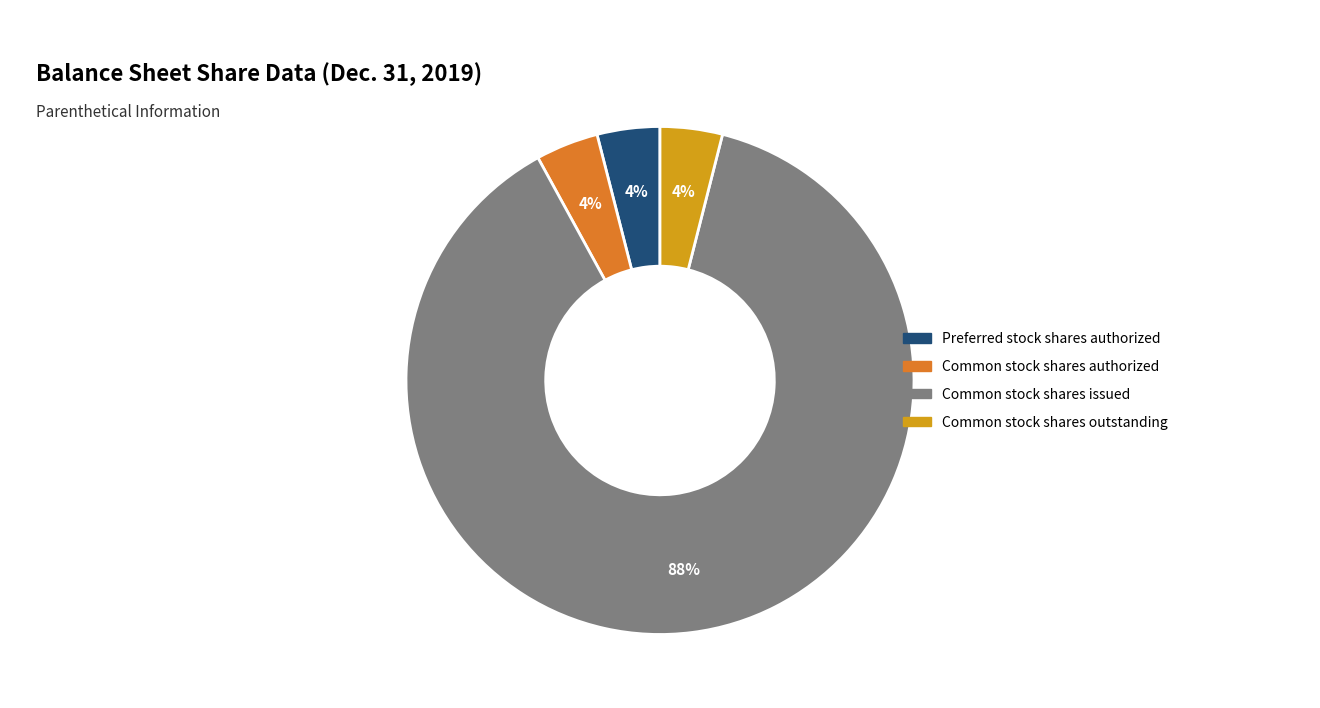

To the nearest percent, what portion does Preferred stock shares authorized represent?

4%